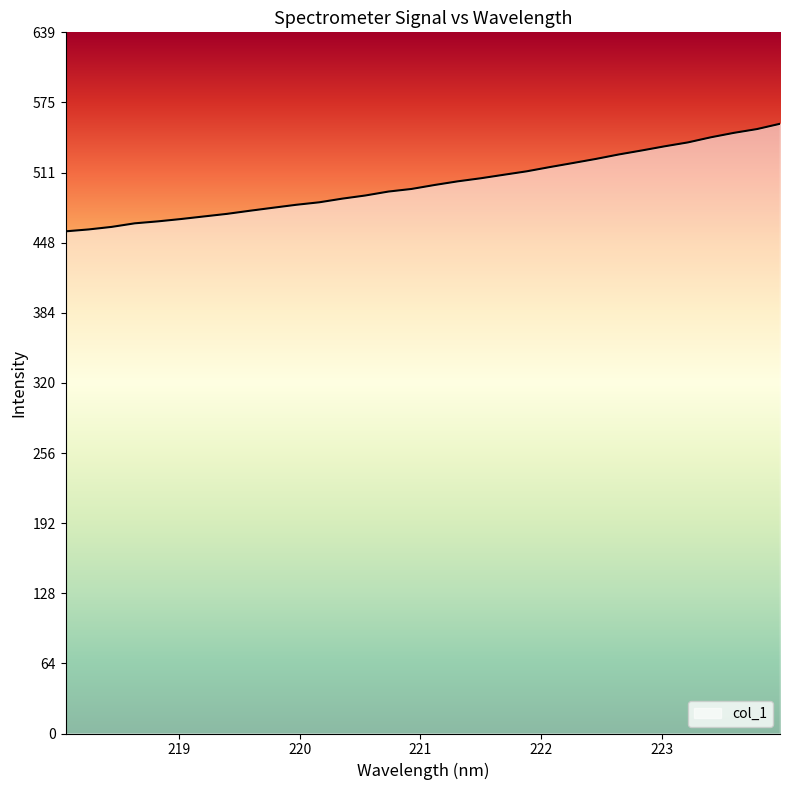

What is the difference between the maximum and minimum values?

98.1